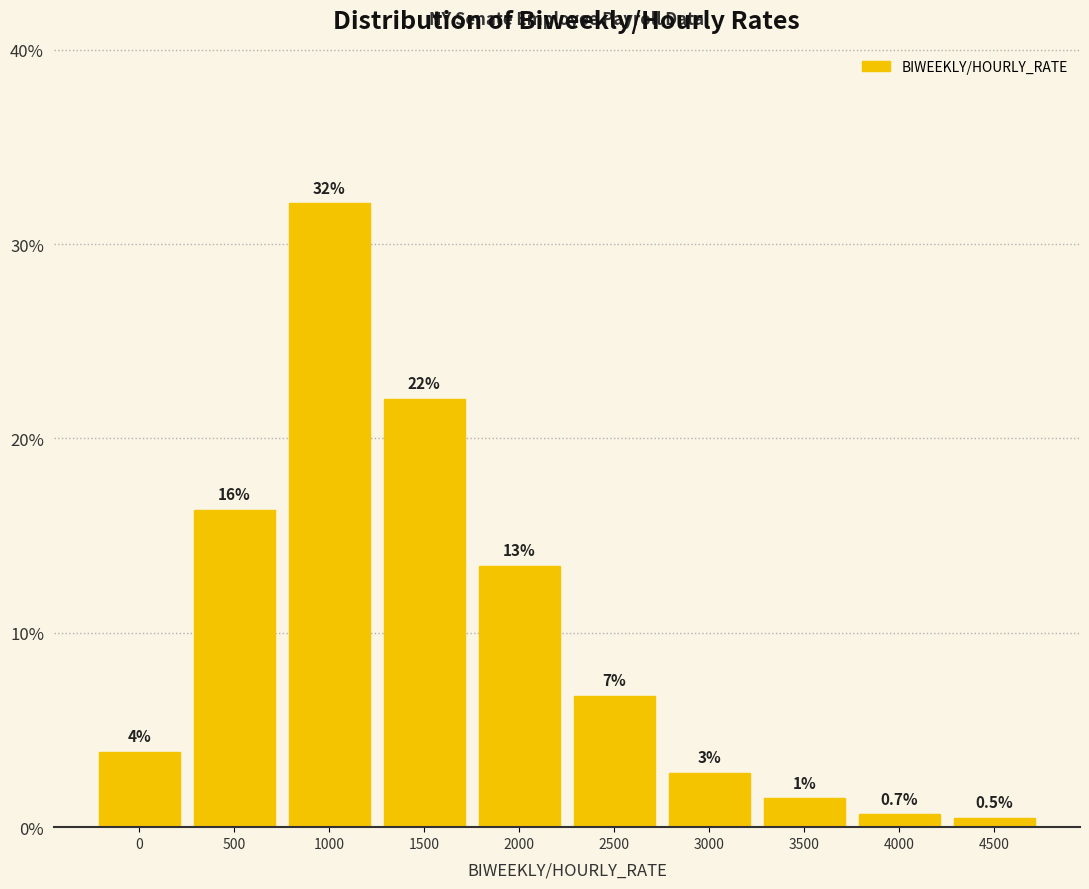

How many bars are there in total?

10